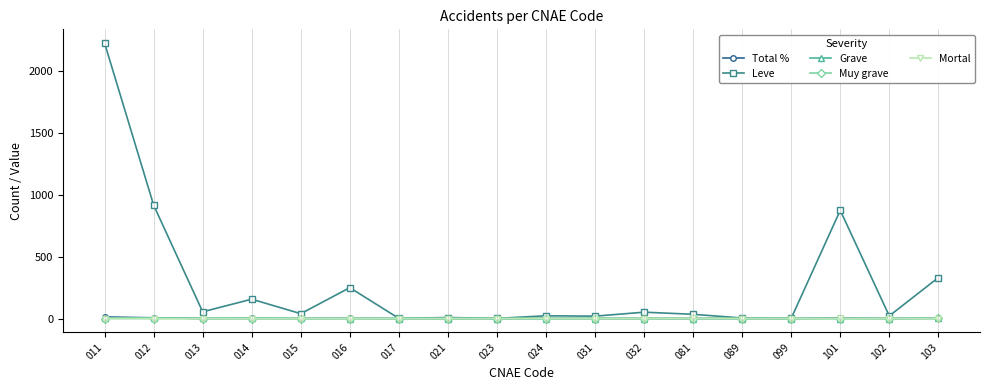

What is the maximum value shown in the chart?

2223.0